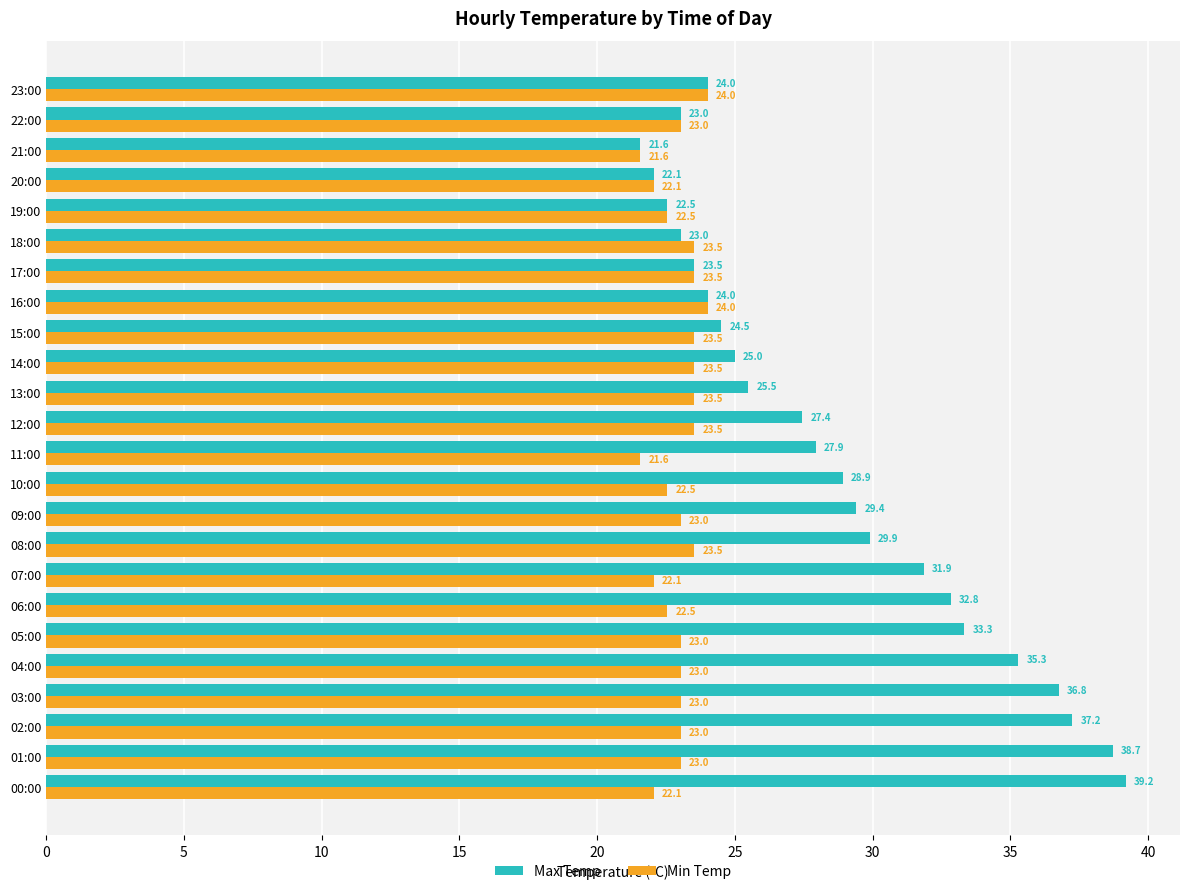

Which category has the highest value in the Max Temp series?

00:00